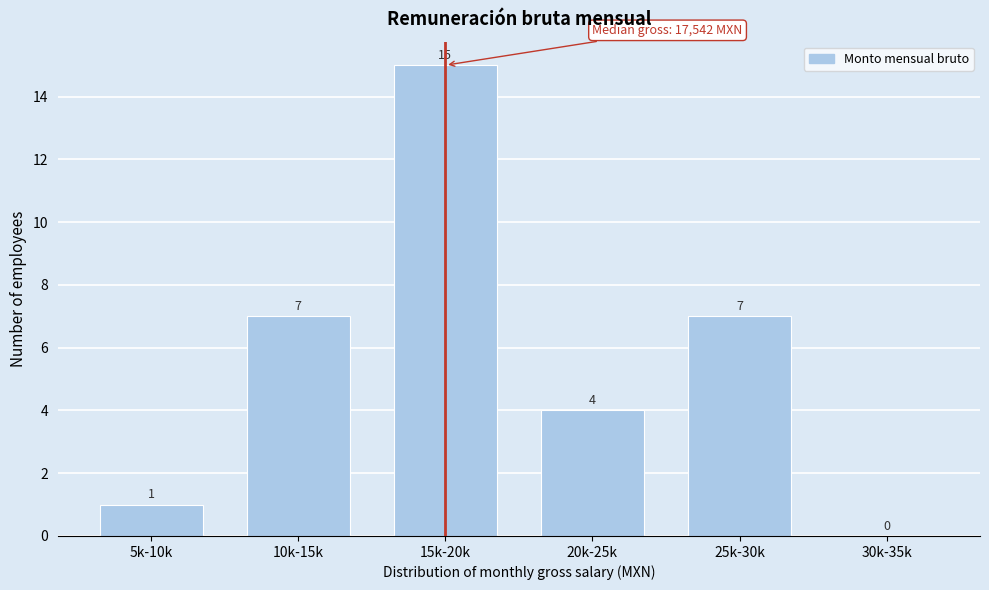

Reading left to right, list all the values displayed in this chart.

5k-10k=1	10k-15k=7	15k-20k=15	20k-25k=4	25k-30k=7	30k-35k=0